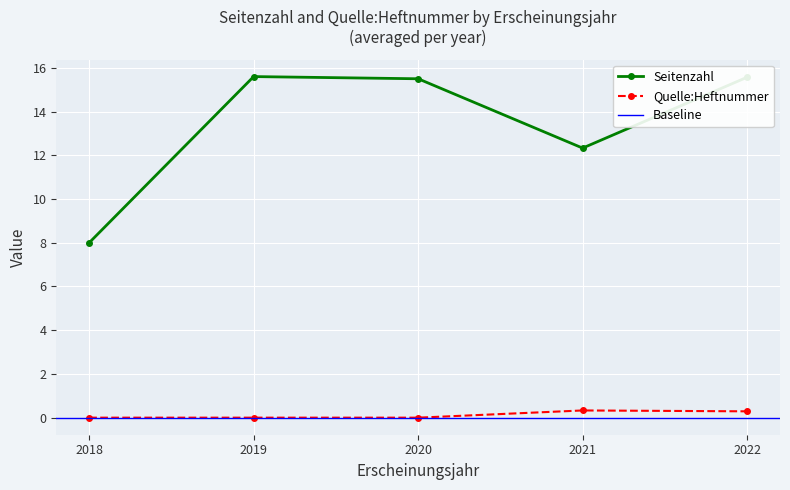

True or false: Quelle:Heftnummer has a value of 0 at 2022.

False